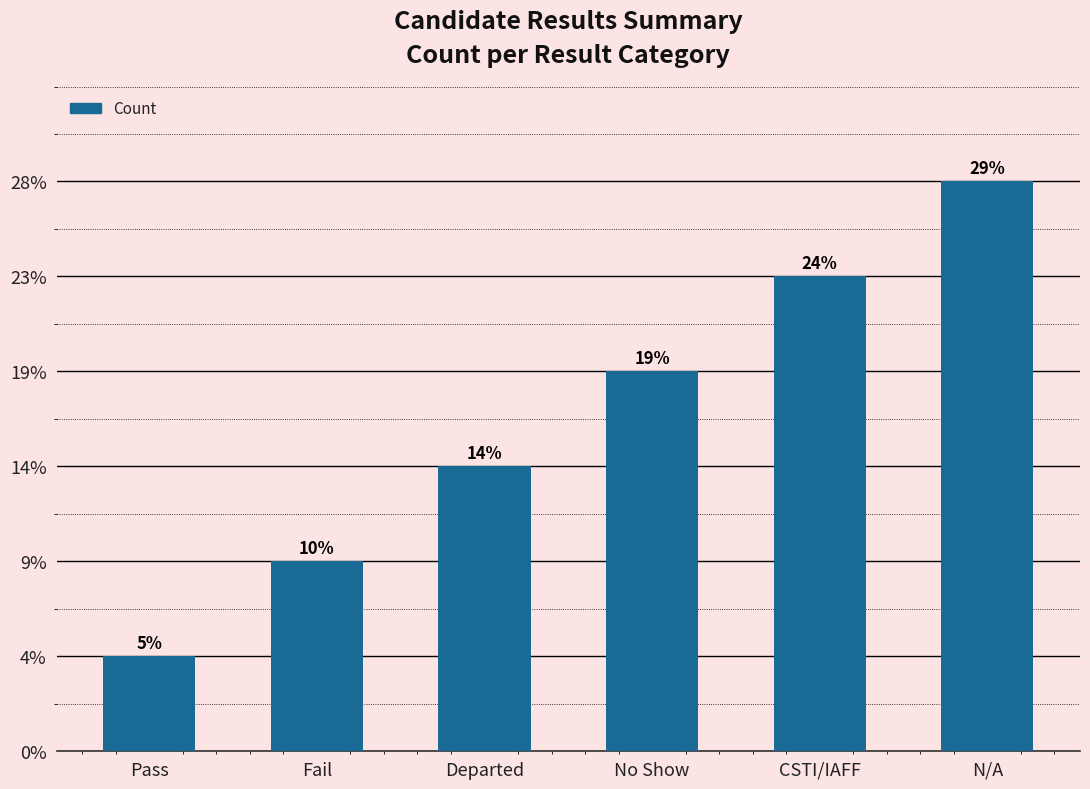

Approximately how many times larger is the value at Fail compared to CSTI/IAFF?

0.4